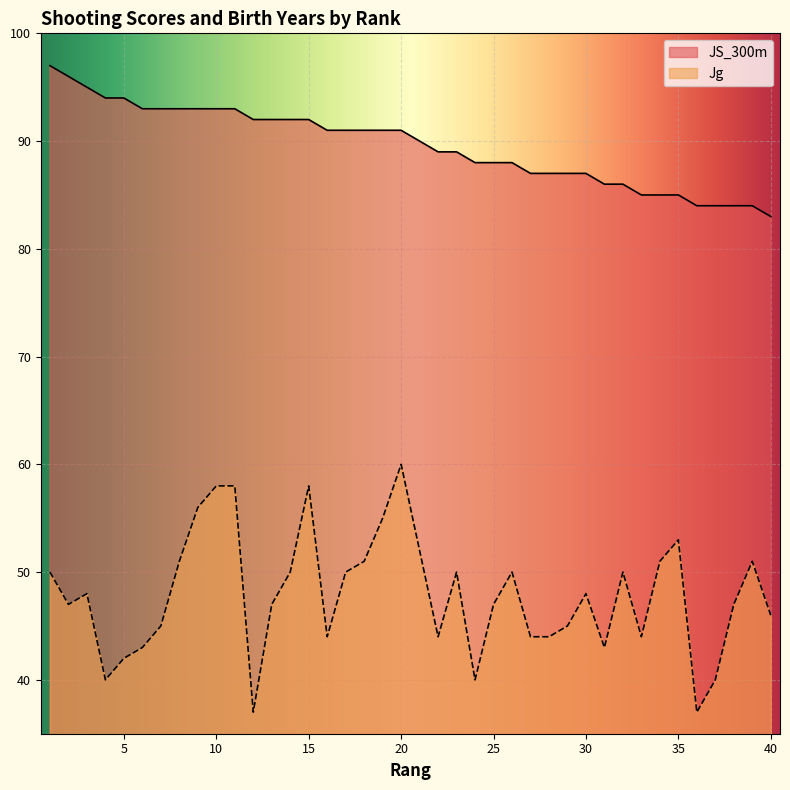

What is the difference between the Jg values at 4 and 1?

10